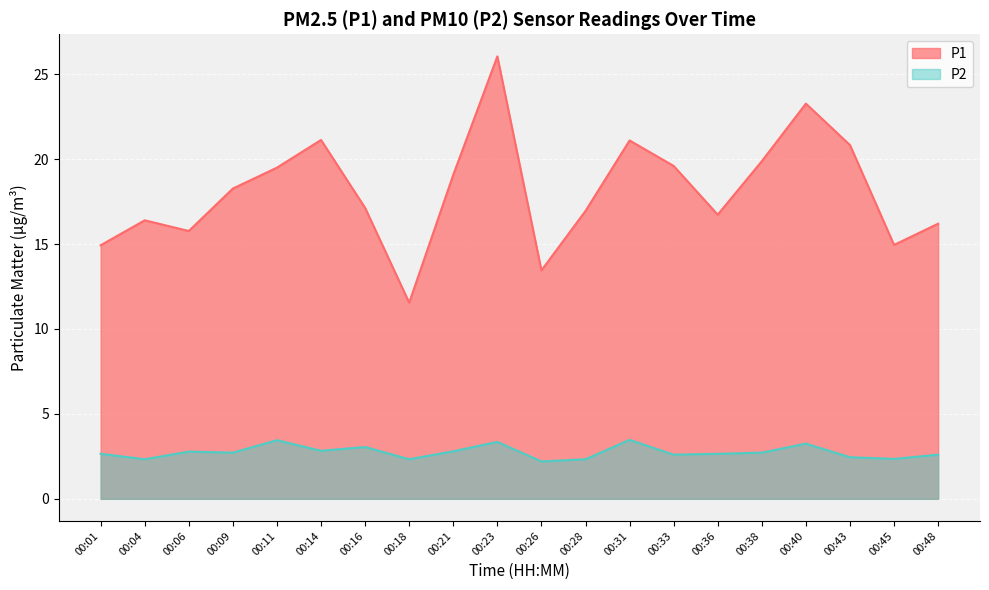

Between 00:11 and 00:16, which is larger?

00:11